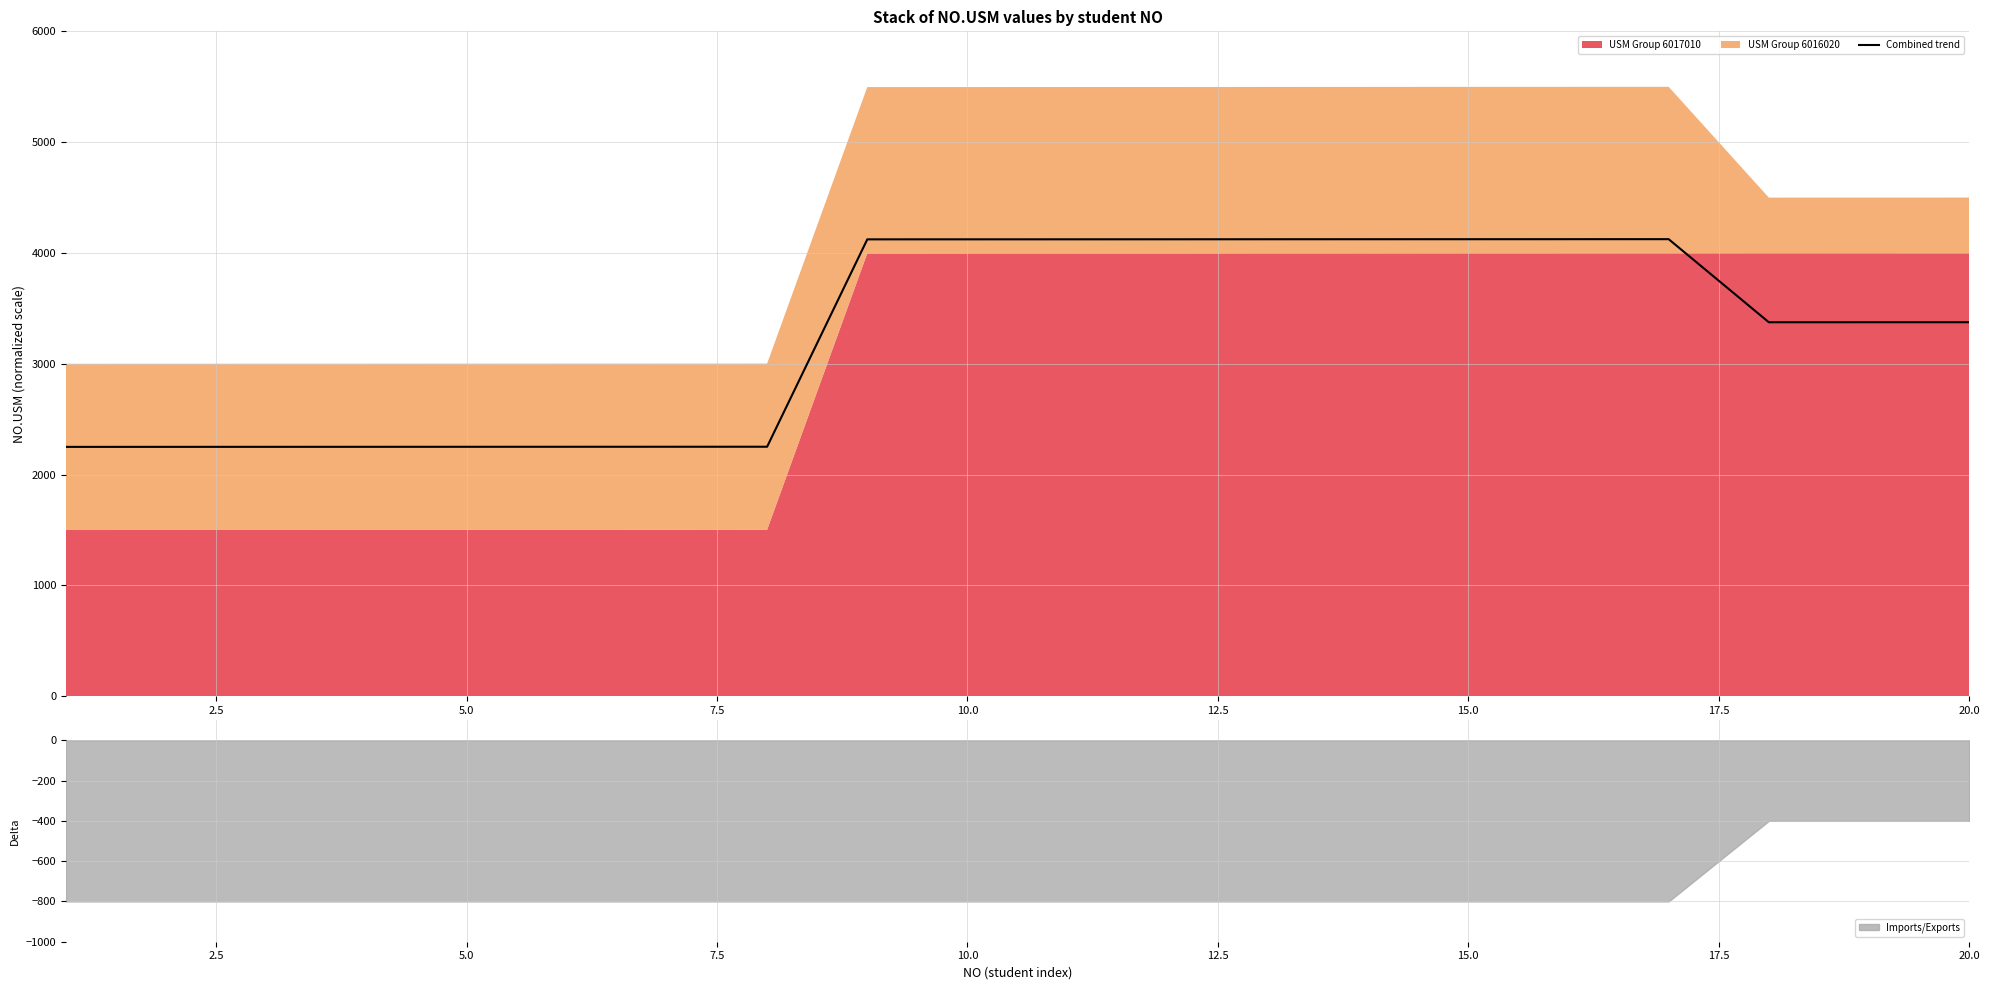

What is the minimum value for Combined trend?

2250.0